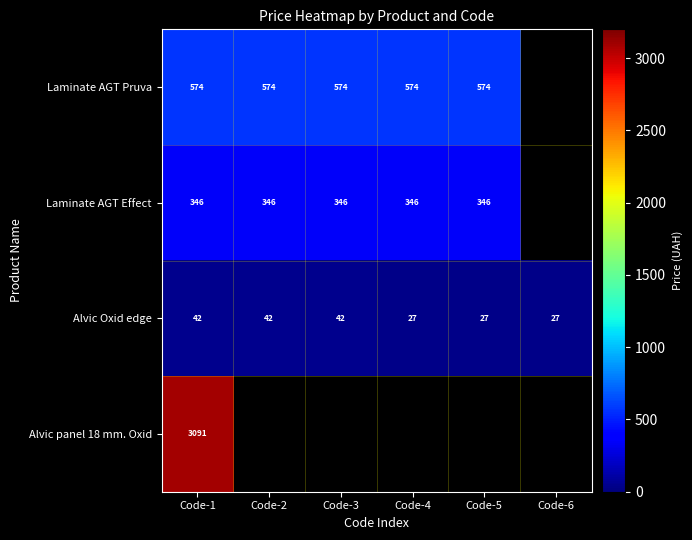

How many positive values does the Laminate AGT Pruva series have?

5